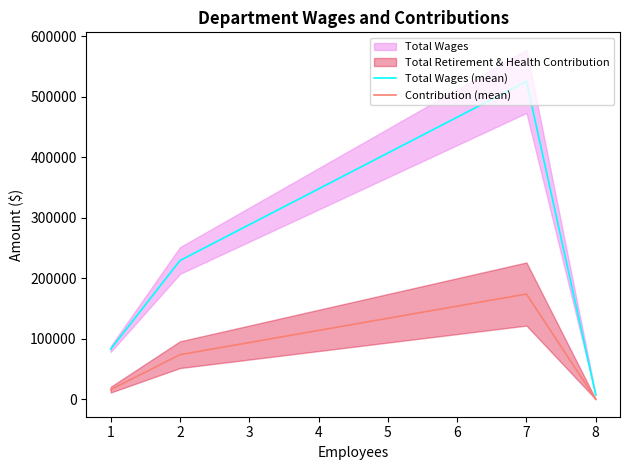

List the labels in order of Total Wages (mean) value, smallest first.

8, 1, 2, 7